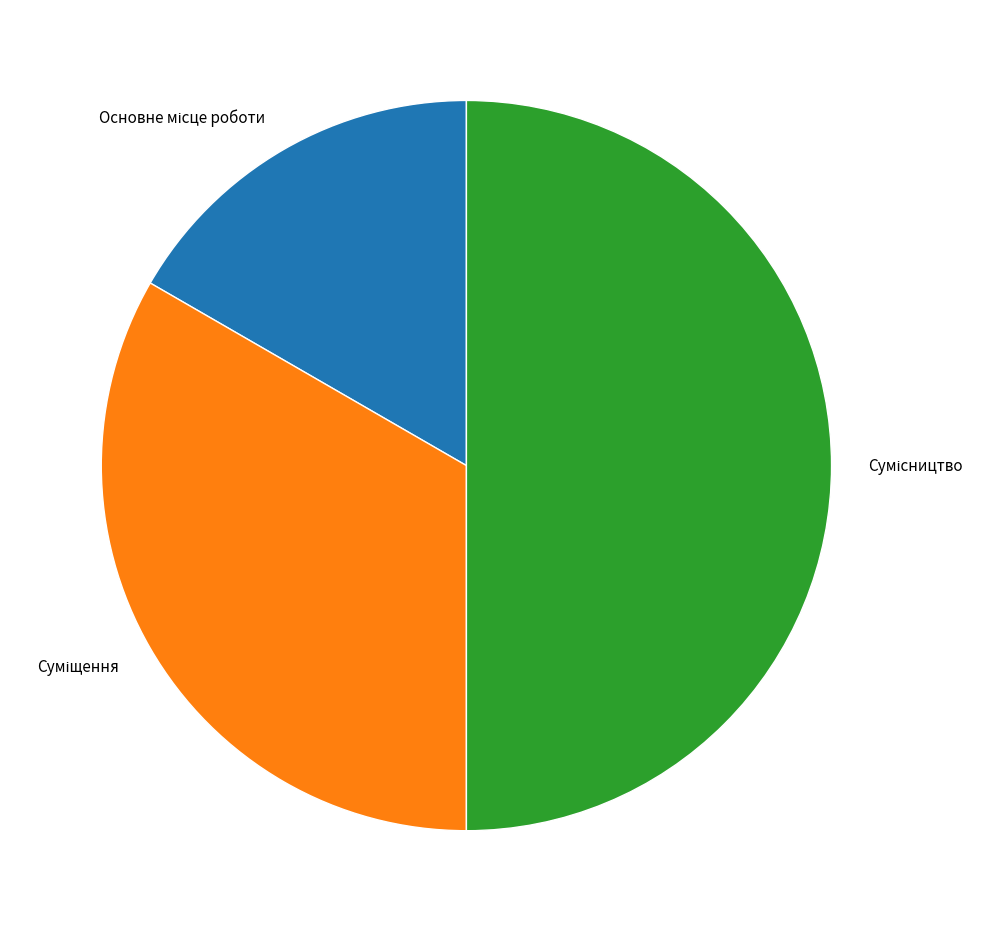

What percentage is NOT represented by Сумісництво?

50.0%